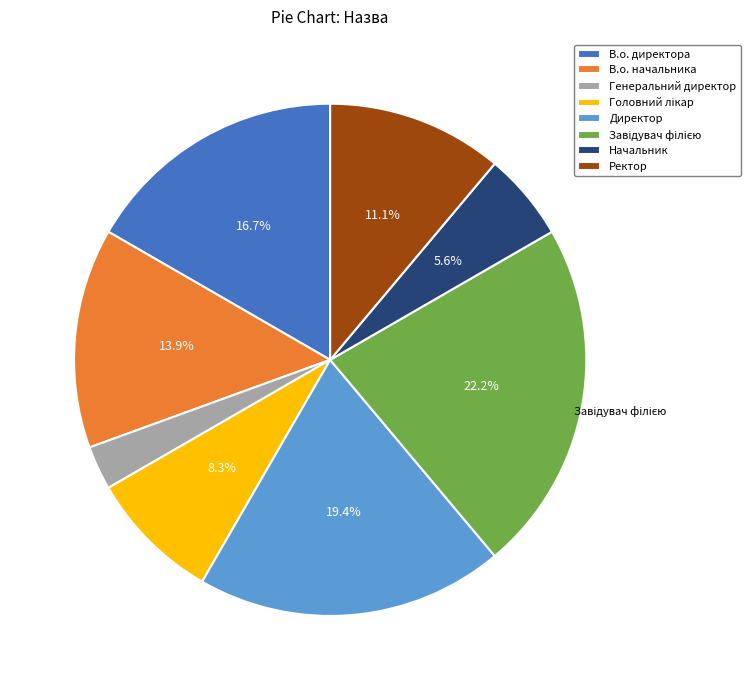

Is it true that Директор is 19% of the pie?

True